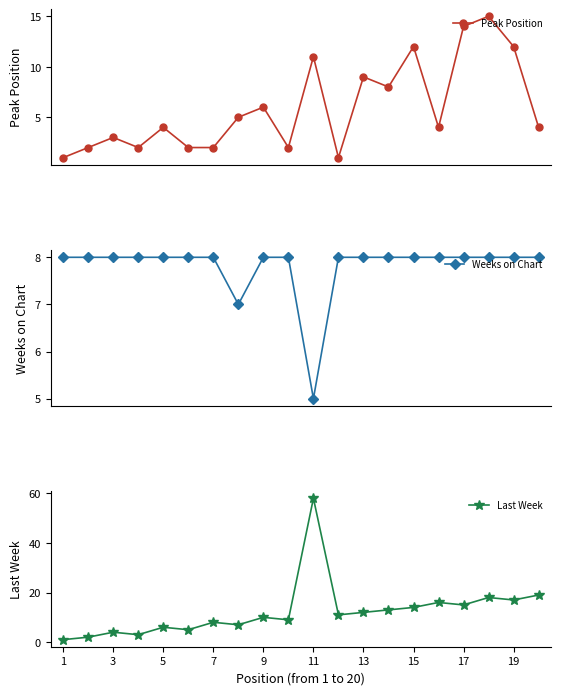

Which category has the highest value in the Last Week series?

11